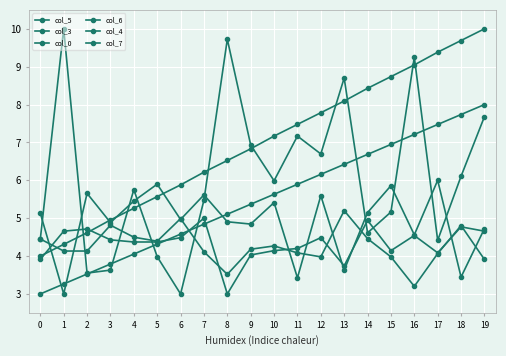

Where is col_4 nearest to the value 4?

12